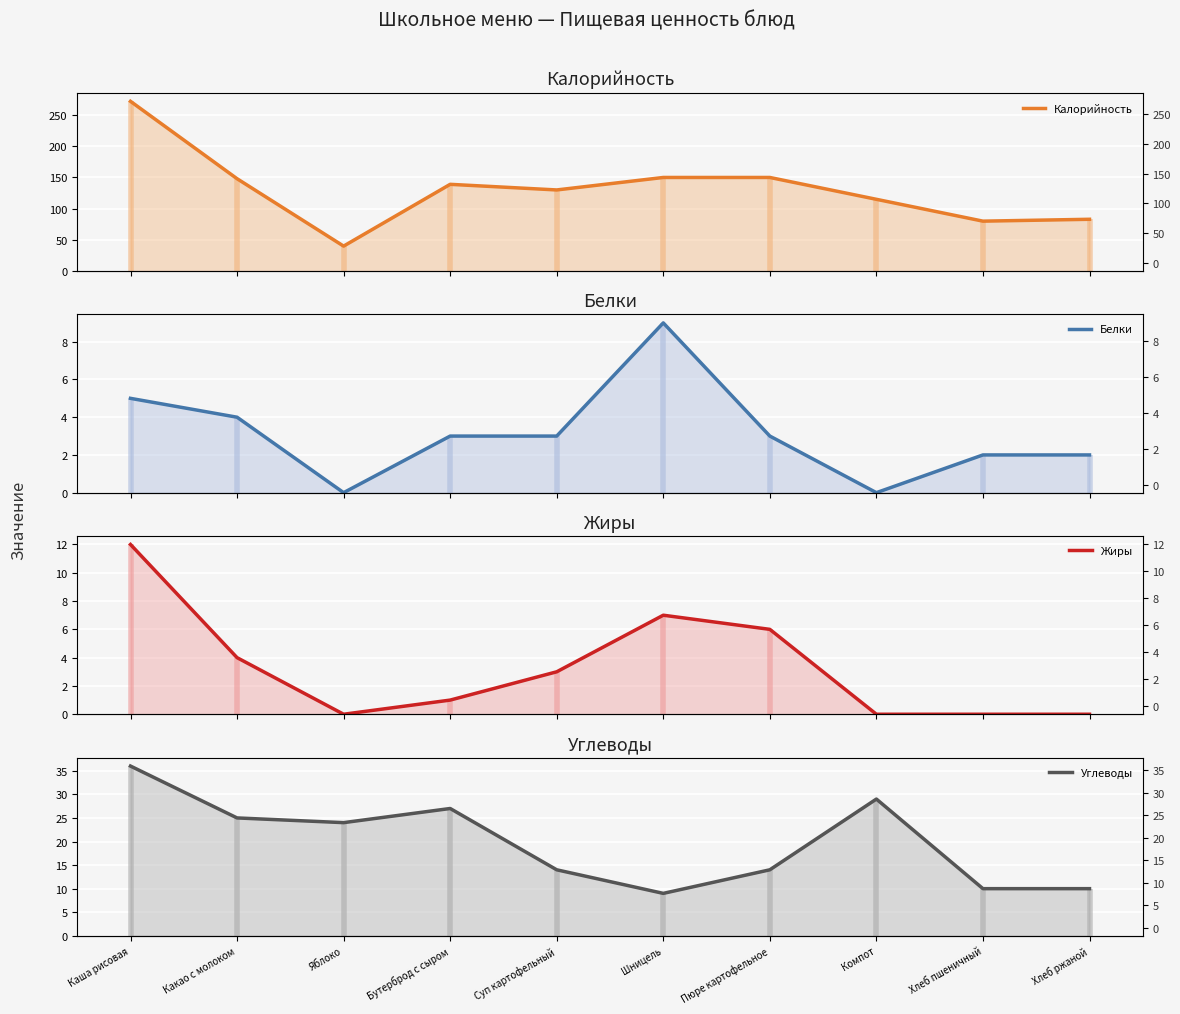

What is the sum of all Жиры values?

33